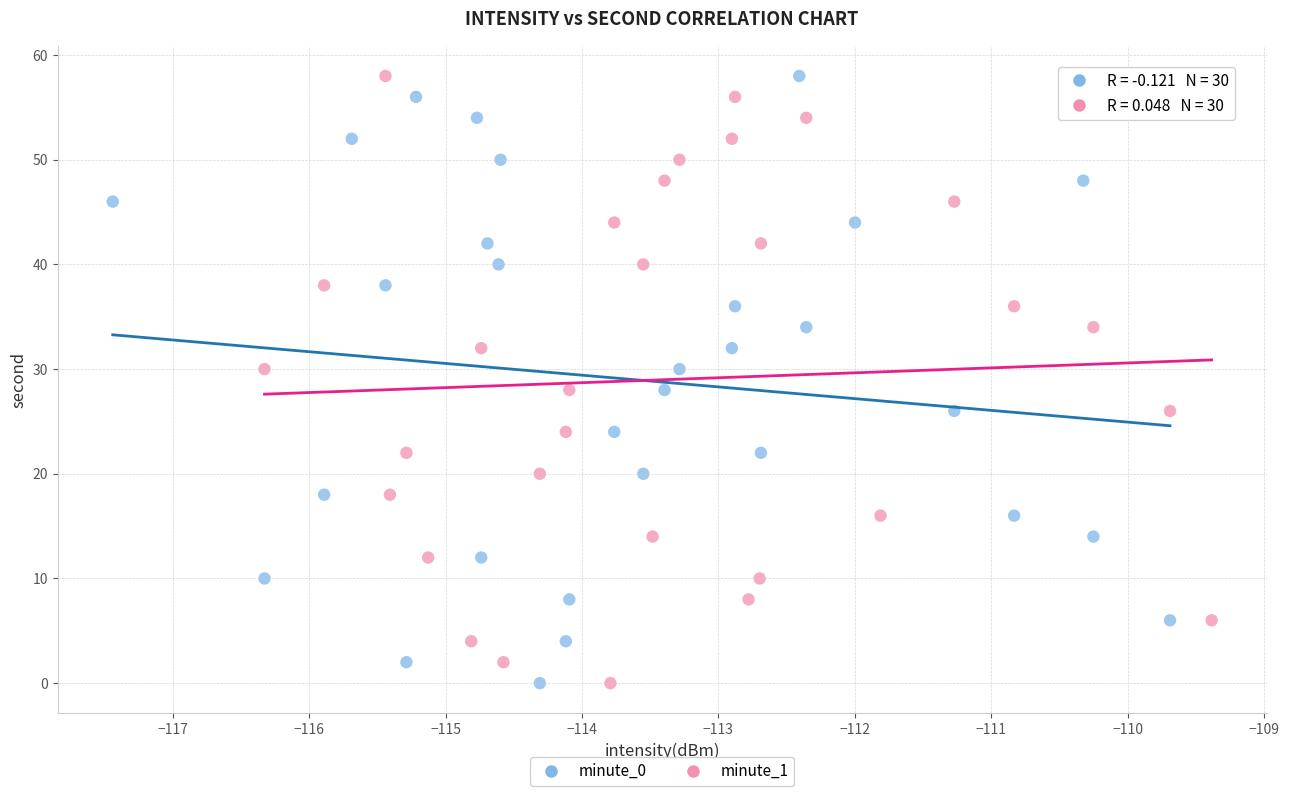

What are all the series names shown in the legend?

minute_0, minute_1